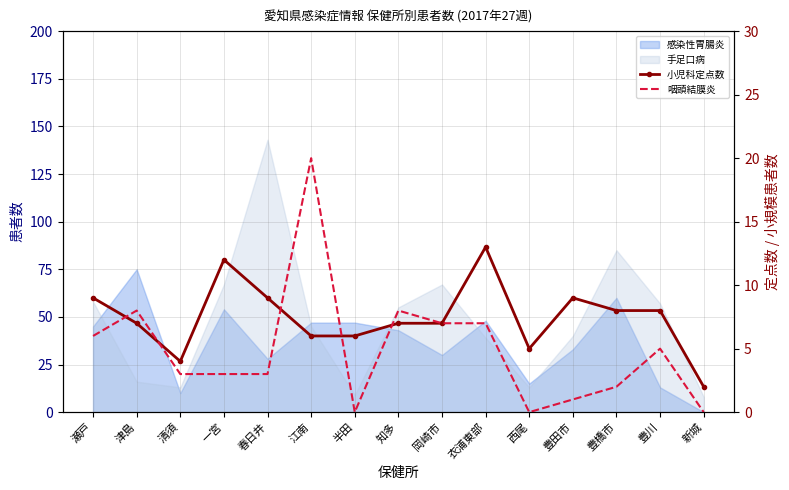

The value of 小児科定点数 at 一宮 is 12. True or false?

True